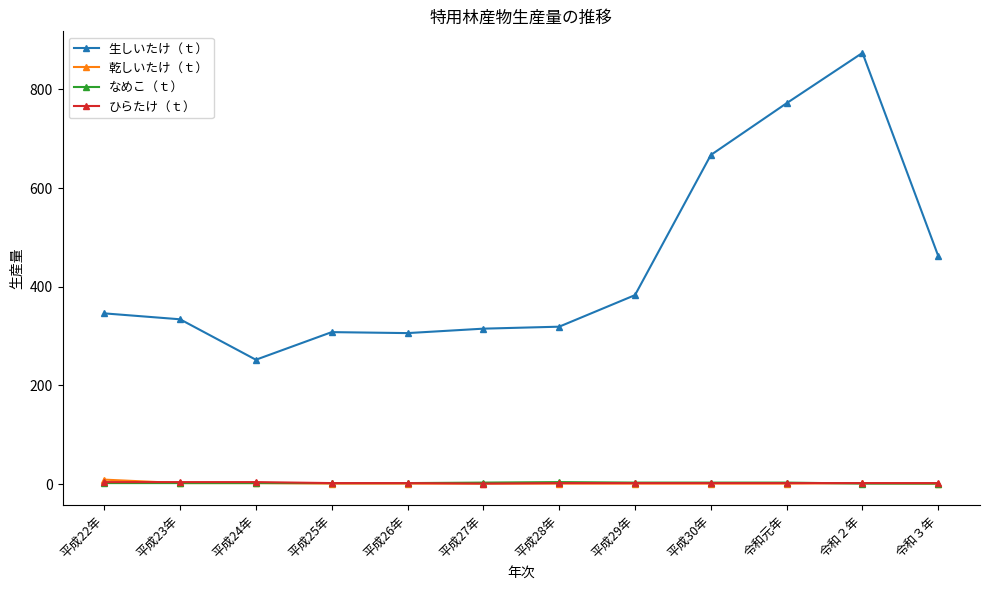

What position from the right is 平成28年?

6